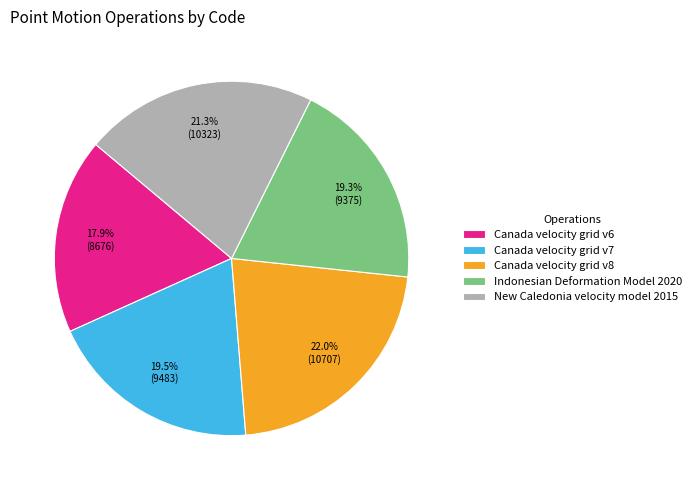

To the nearest percent, what portion does New Caledonia velocity model 2015 represent?

21%